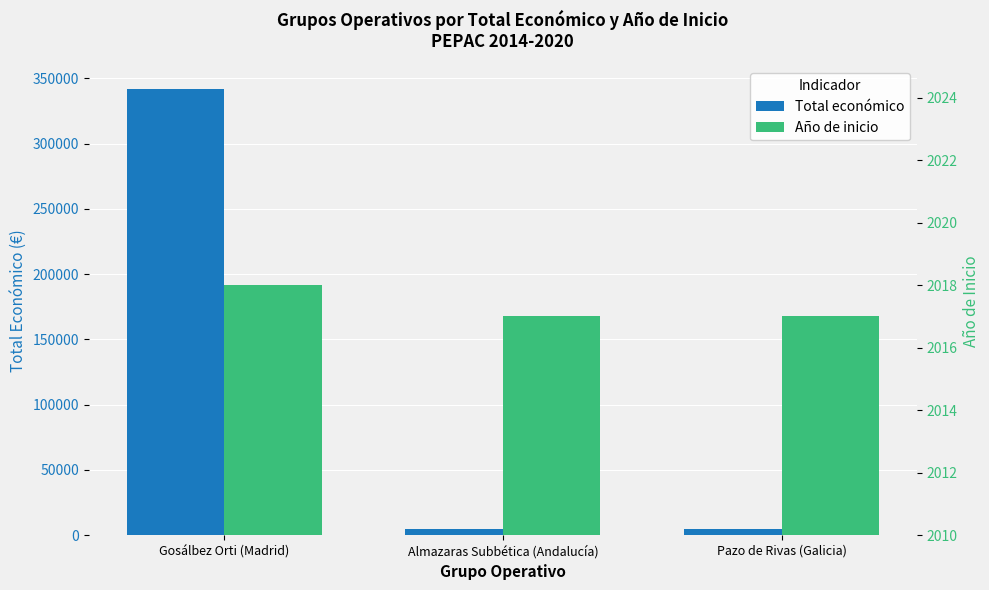

What is the label of the 2nd bar from the left?

Almazaras Subbética (Andalucía)